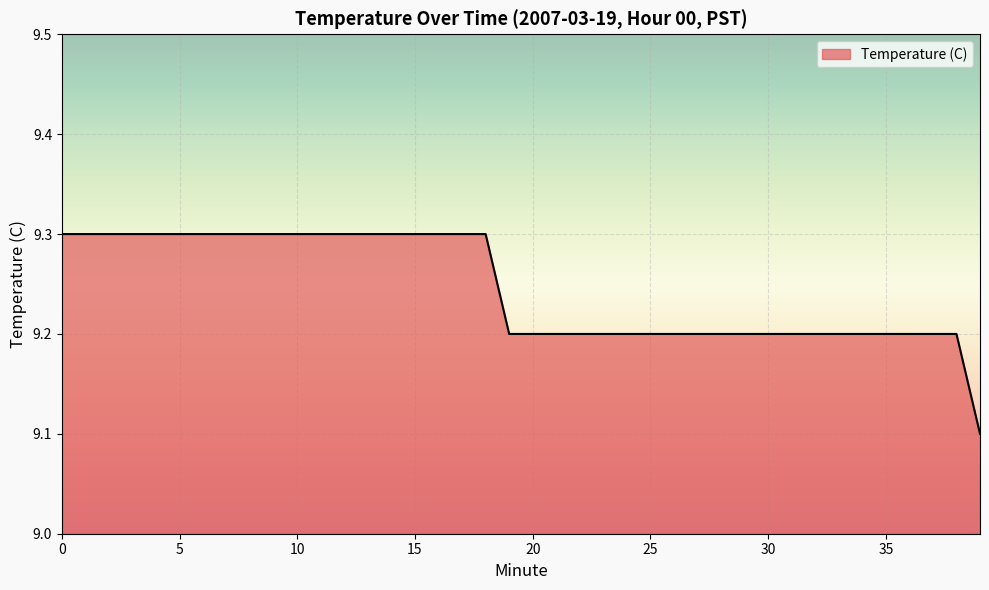

What is the maximum value shown in the chart?

9.3